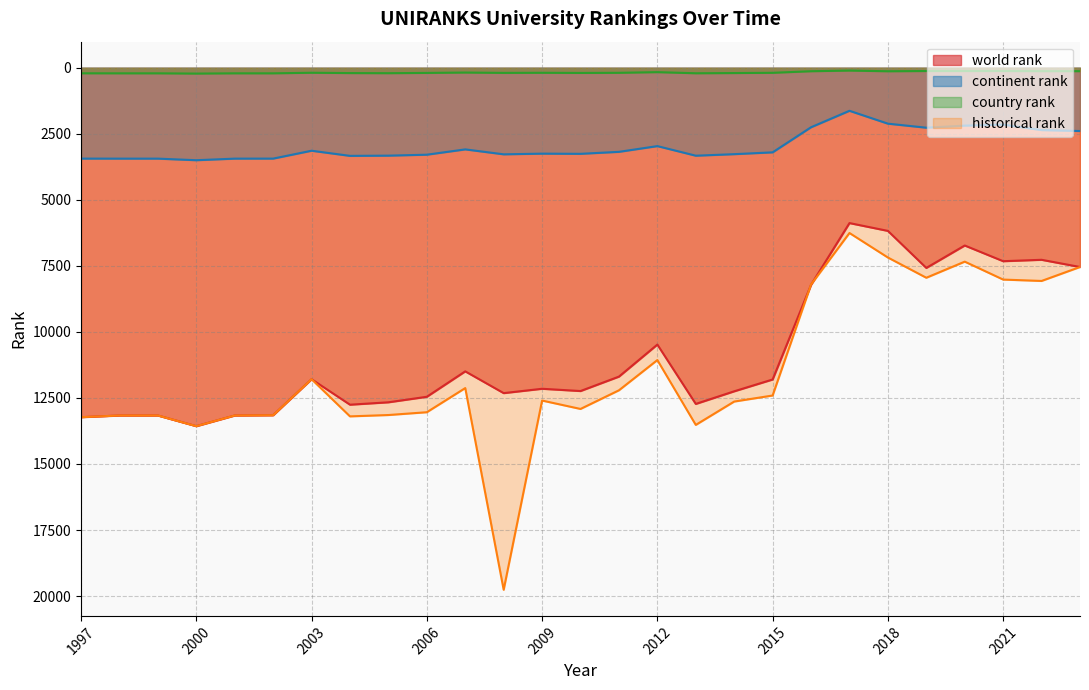

What is the average value of the continent rank series?

2962